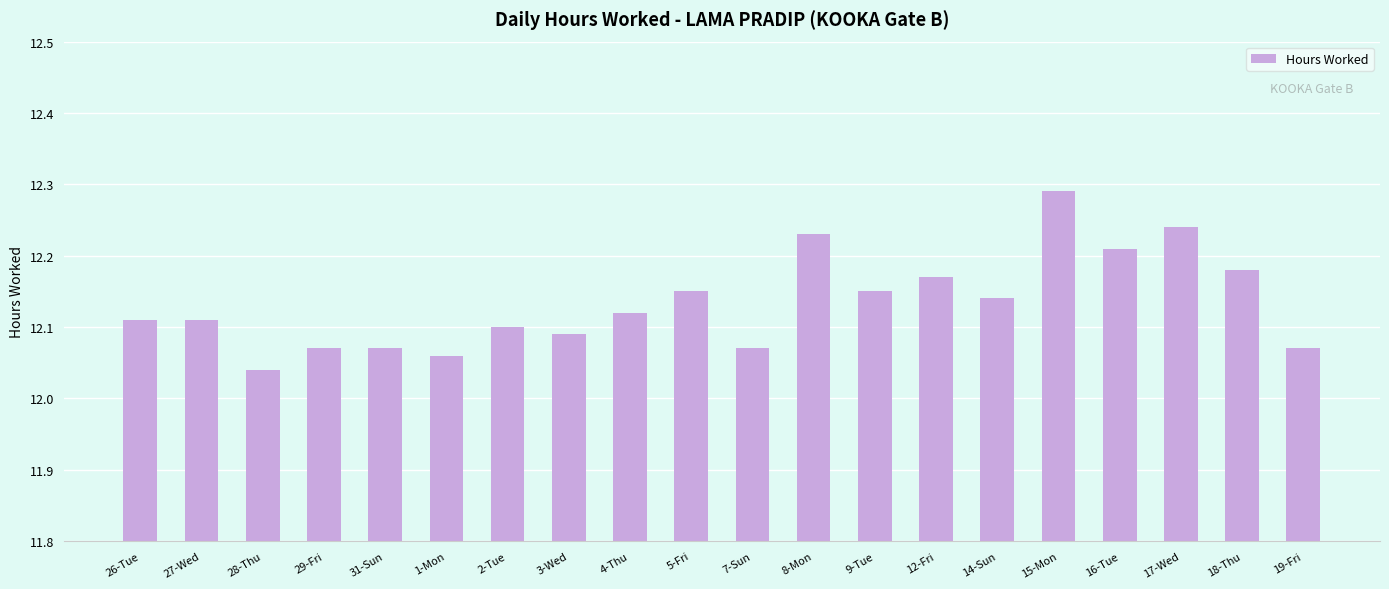

Count the values in the range 12 to 13.

20